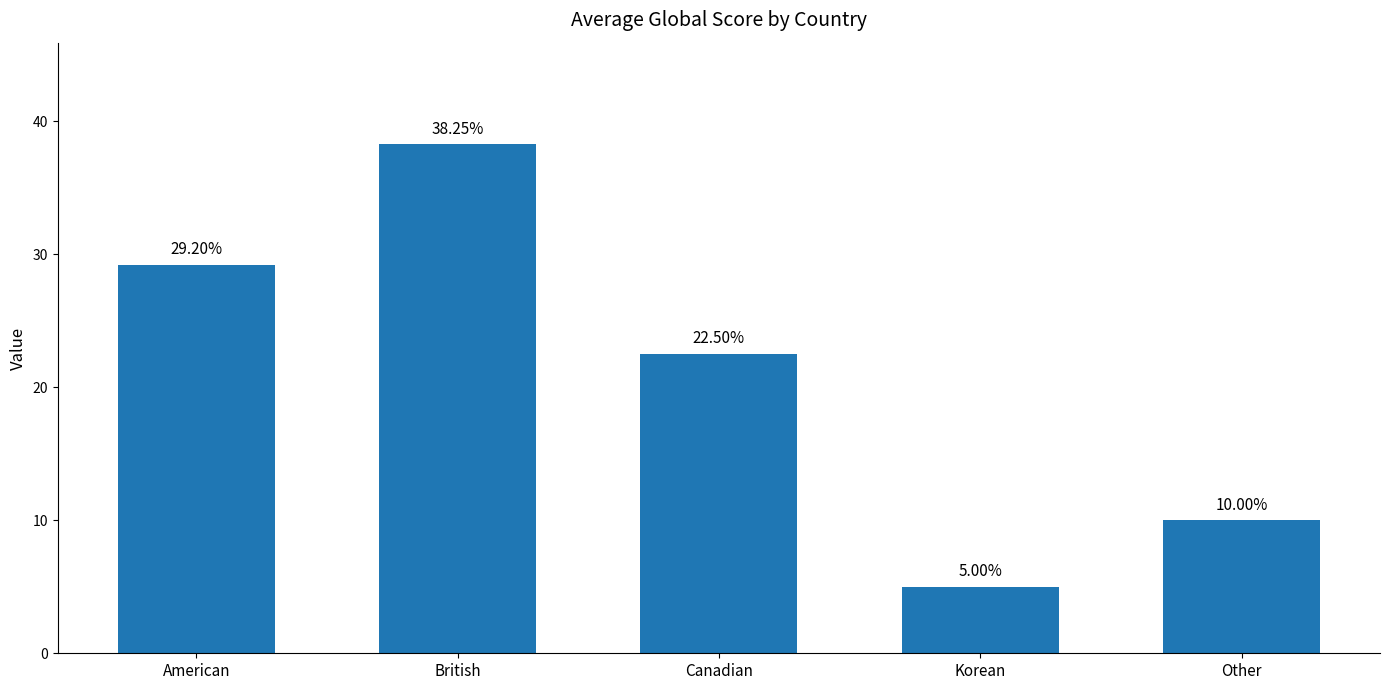

Which category has the highest value across all series?

British